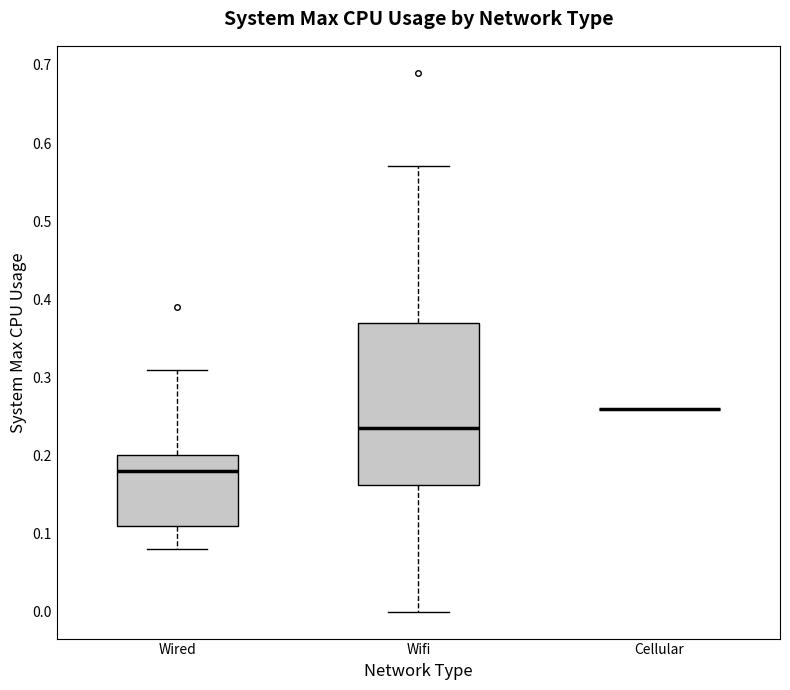

Comparing the boxes themselves (not the whiskers), which one is the tallest?

Wifi